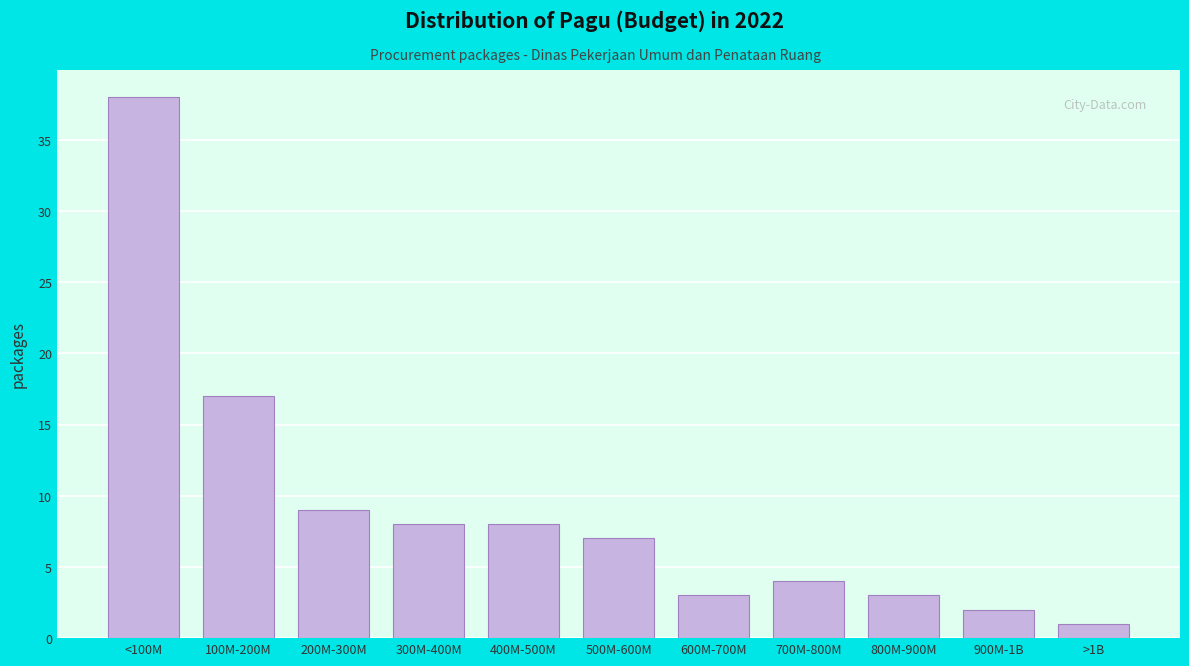

Reading left to right, extract all data points from this chart.

<100M=38	100M-200M=17	200M-300M=9	300M-400M=8	400M-500M=8	500M-600M=7	600M-700M=3	700M-800M=4	800M-900M=3	900M-1B=2	>1B=1